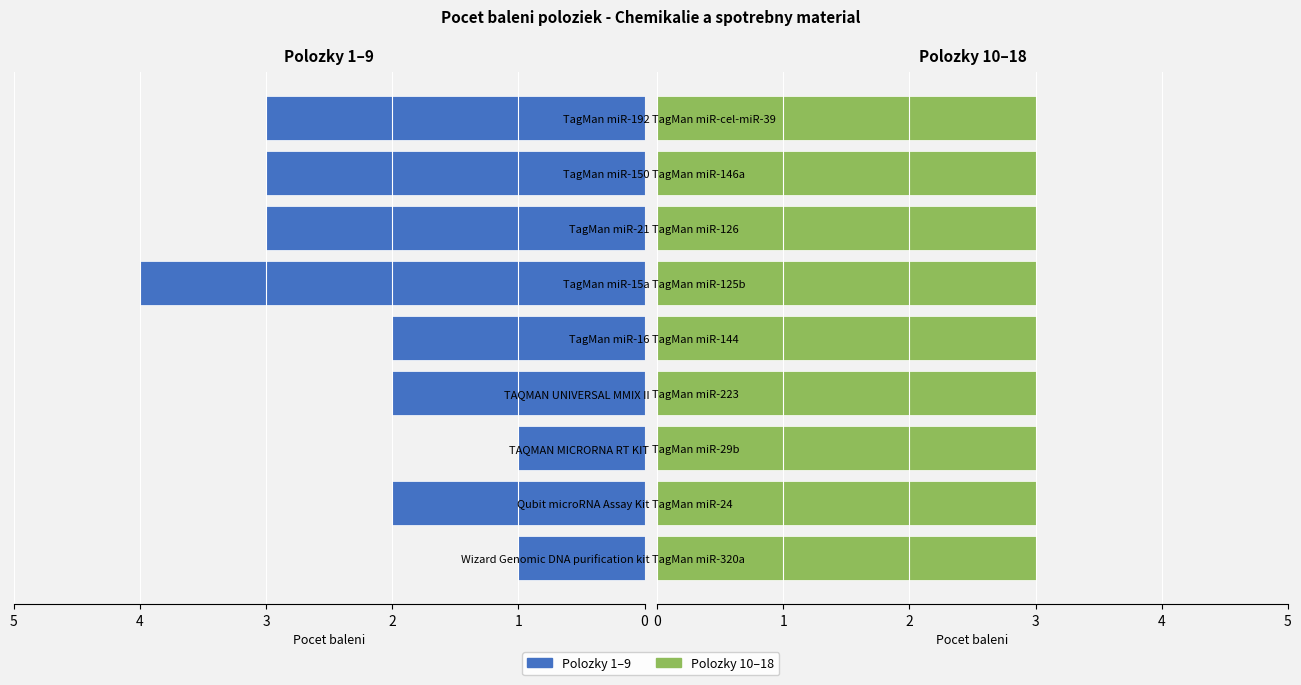

Are the bars grouped side by side (vs. stacked)?

Yes